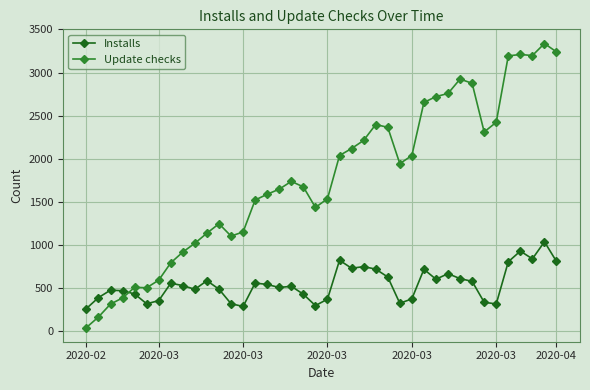

Which series has the largest range (max minus min)?

Update checks